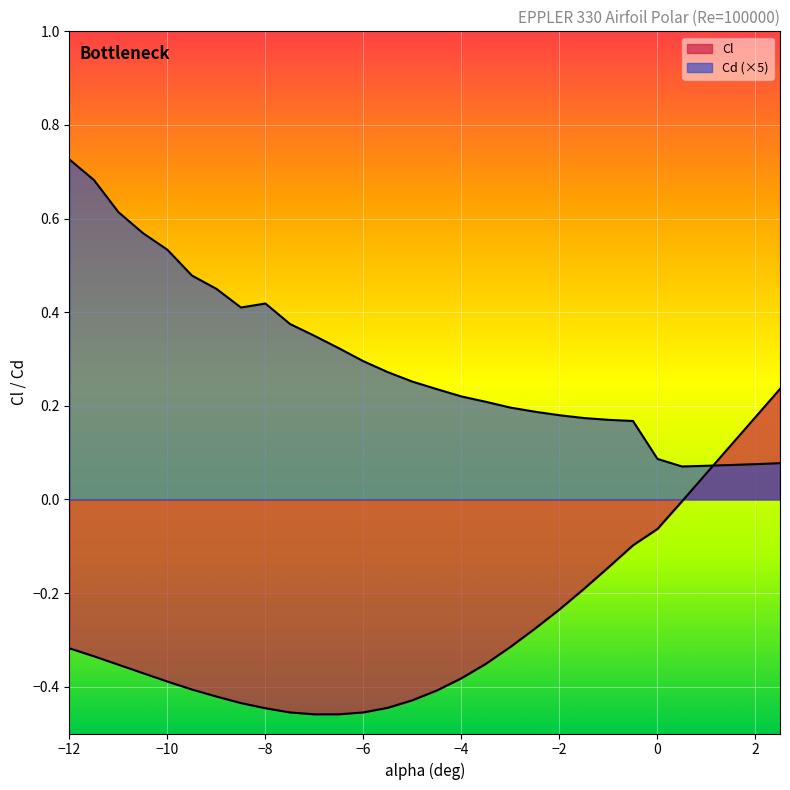

Where does the Cl series first go above 0?

1